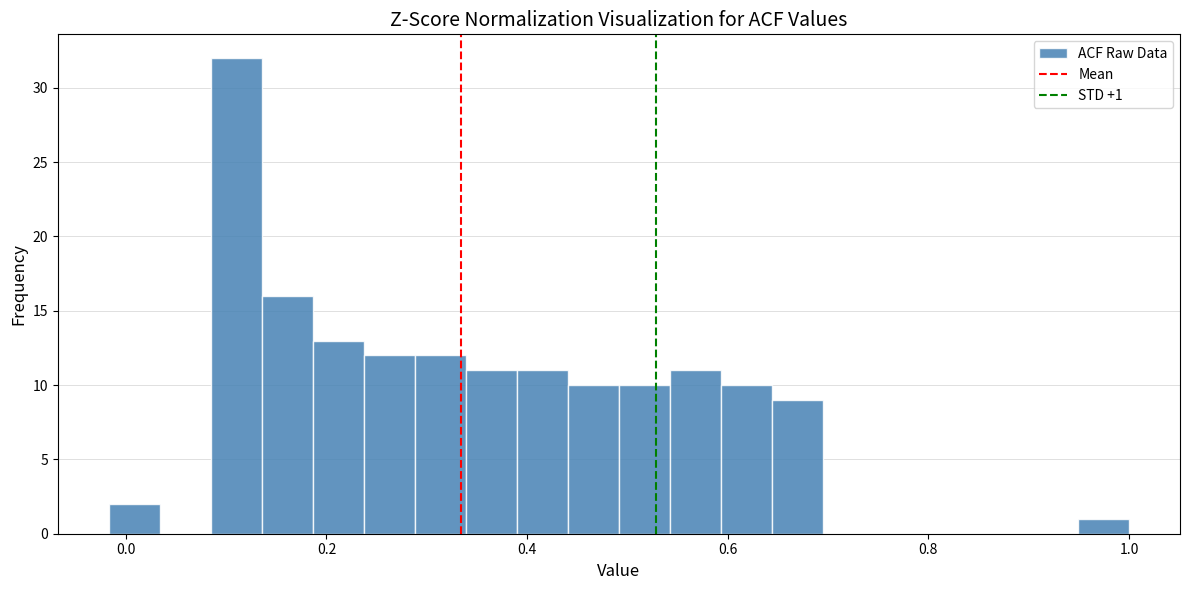

Around what value on the x-axis is the tallest bar? Give the approximate position of its centre, as read against the axis.

0.12